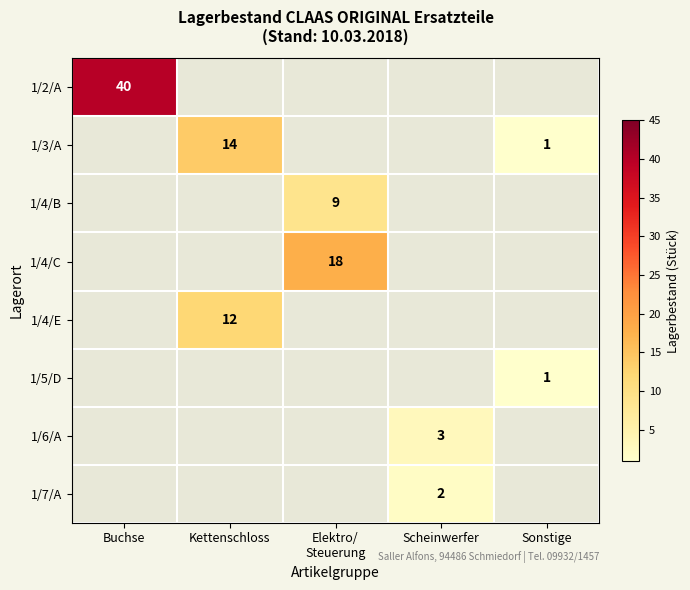

The value of 1/4/E at Kettenschloss is 4. True or false?

False